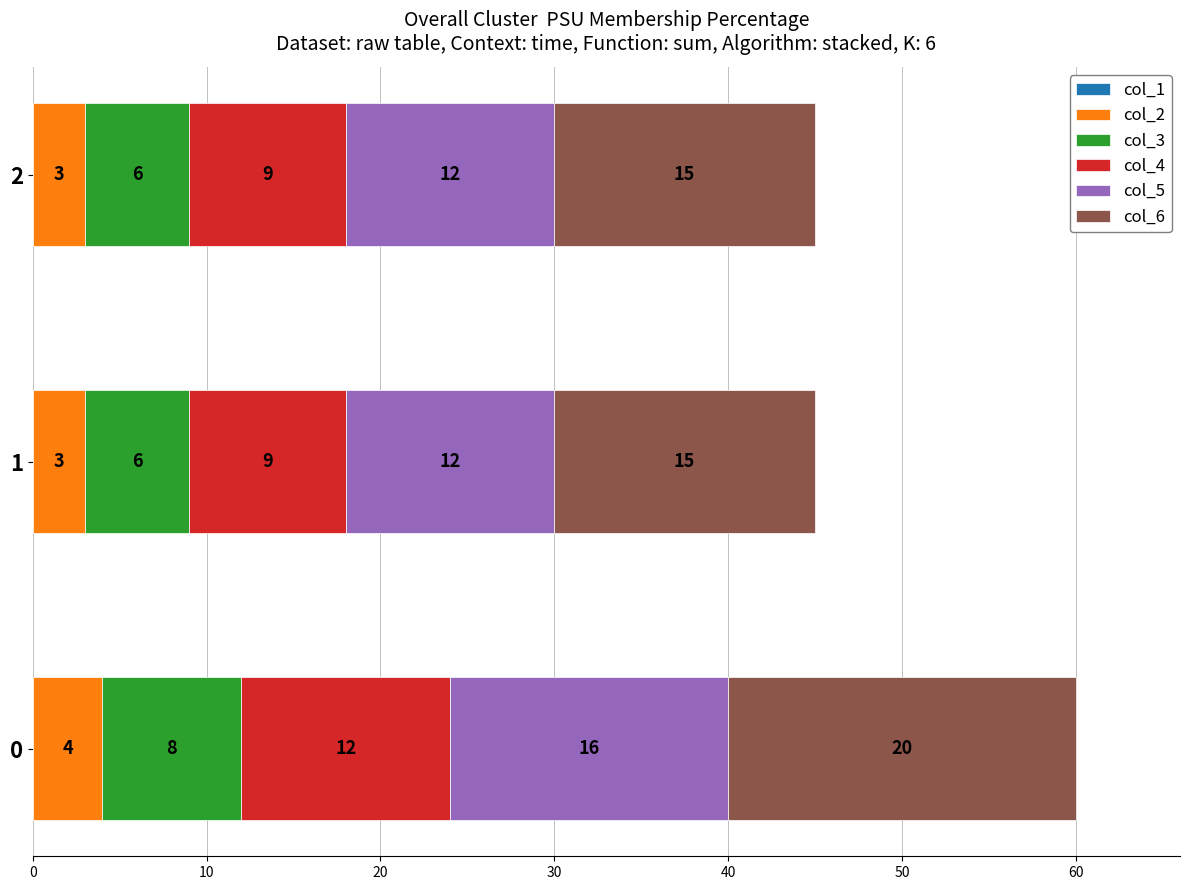

What is the total value across all series at 0?

60